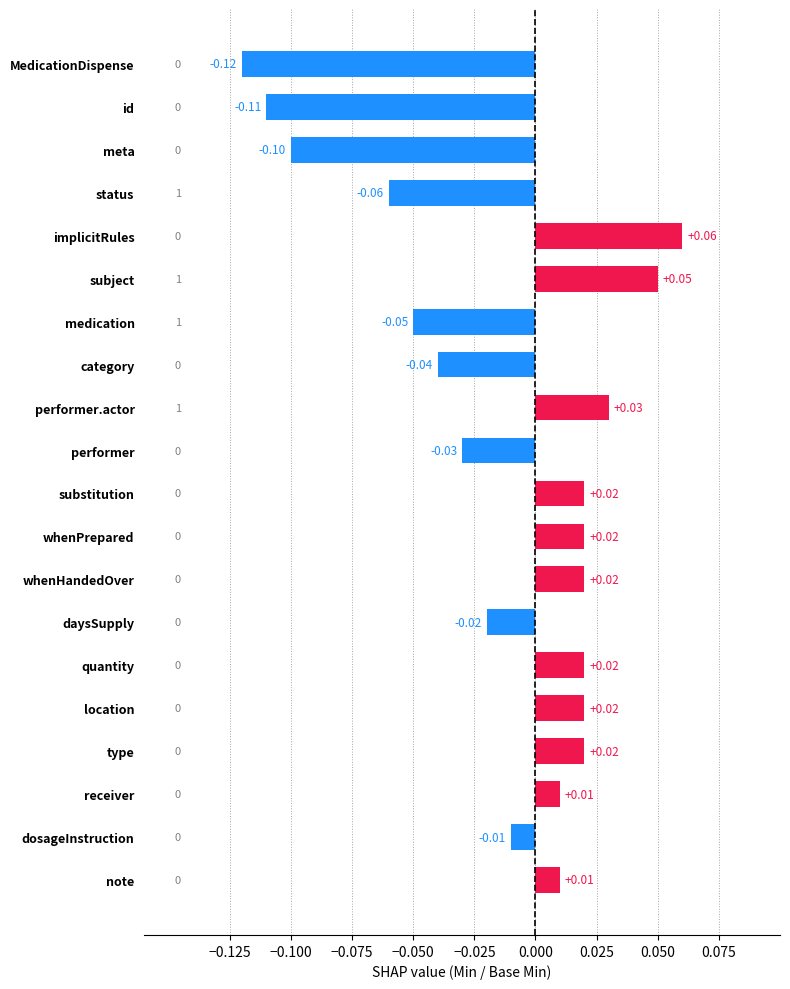

Which category has the highest value across all series?

implicitRules